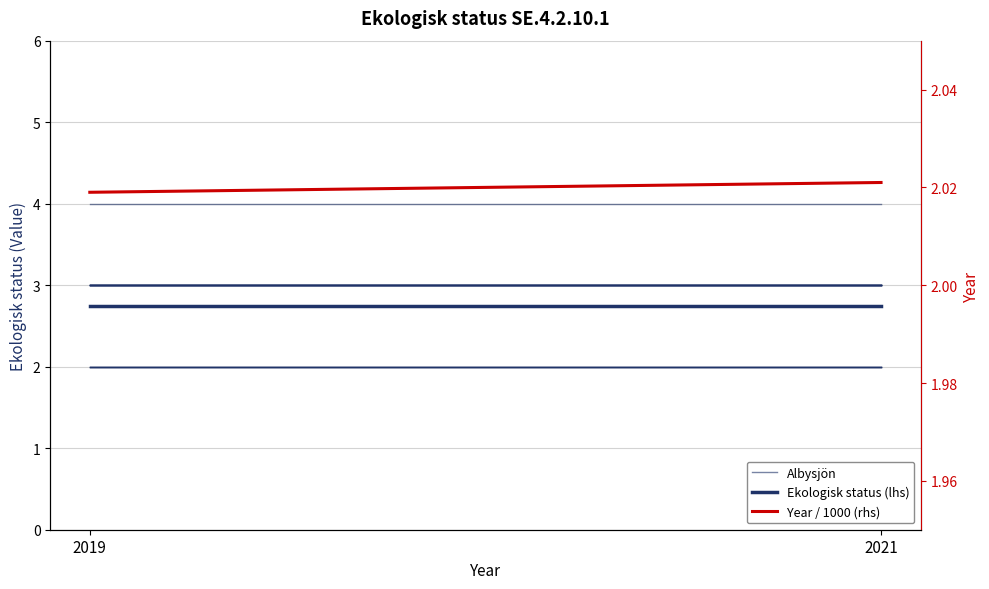

What is the highest value of the Year / 1000 (rhs) series?

2.0